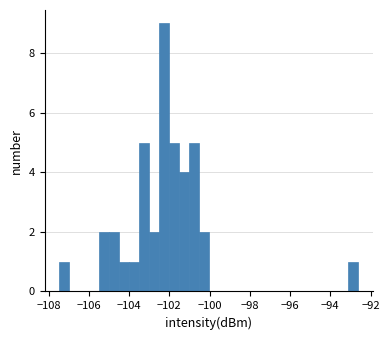

Around what value on the x-axis is the tallest bar? Give the approximate position of its centre, as read against the axis.

-102.2